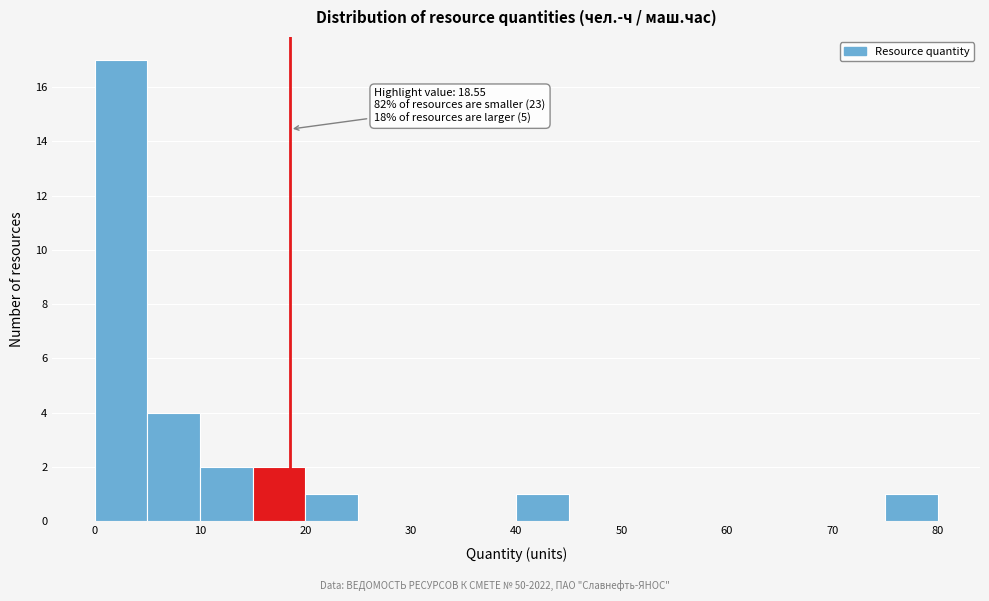

Which range on the x-axis has the tallest bar?

0 to 5